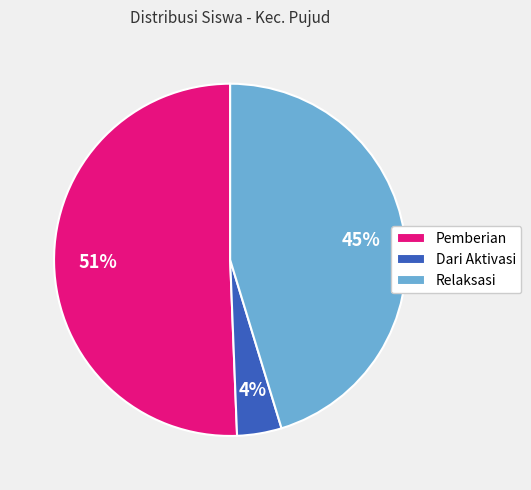

Count the number of slices in the pie.

3